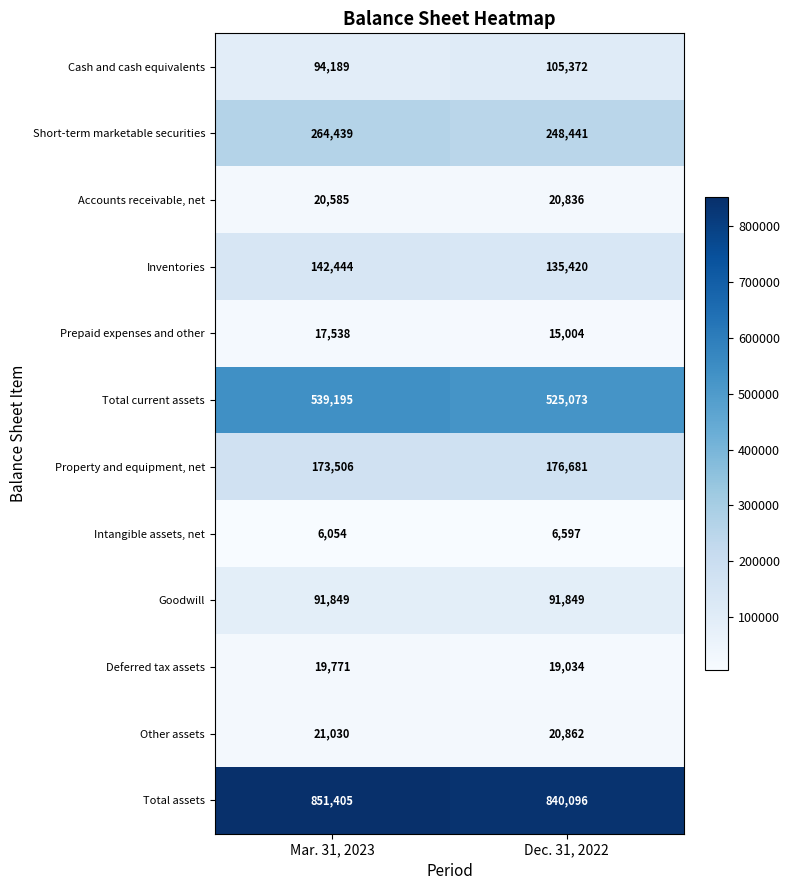

The Total assets series shows 1297127 at Dec. 31, 2022. True or false?

False